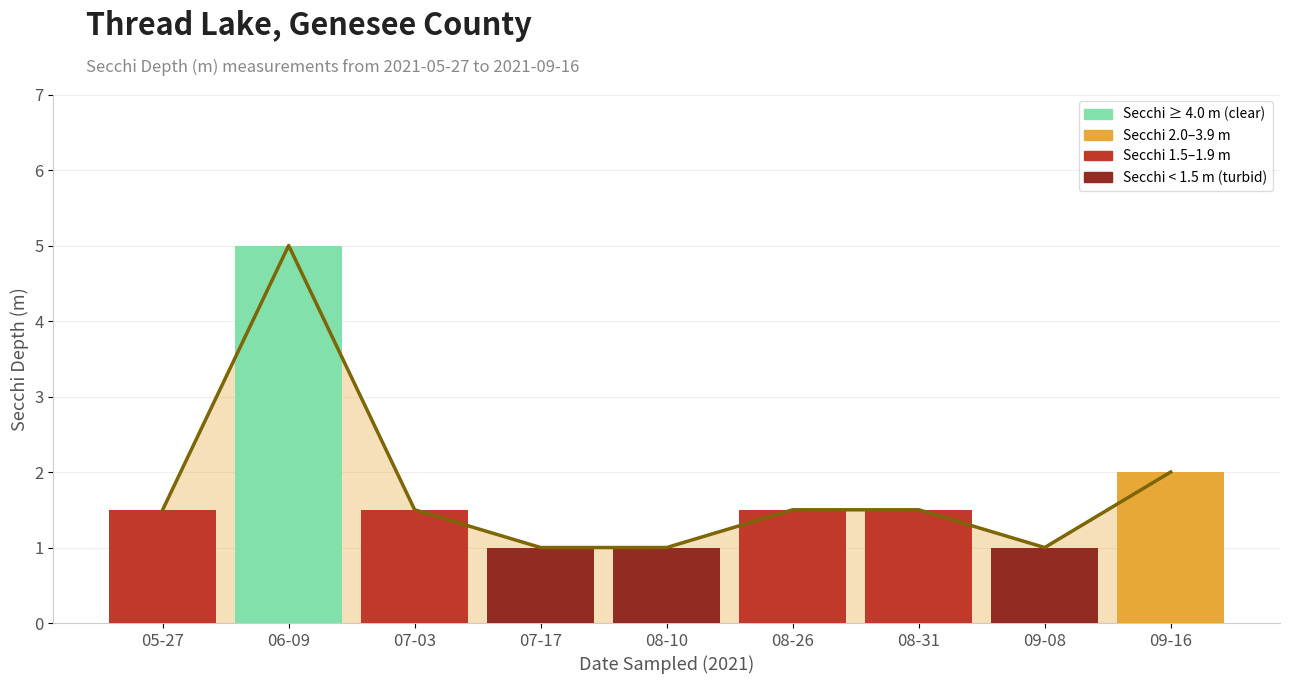

Reading right to left, list all the values displayed in this chart.

2.0	1.0	1.5	1.5	1.0	1.0	1.5	5.0	1.5